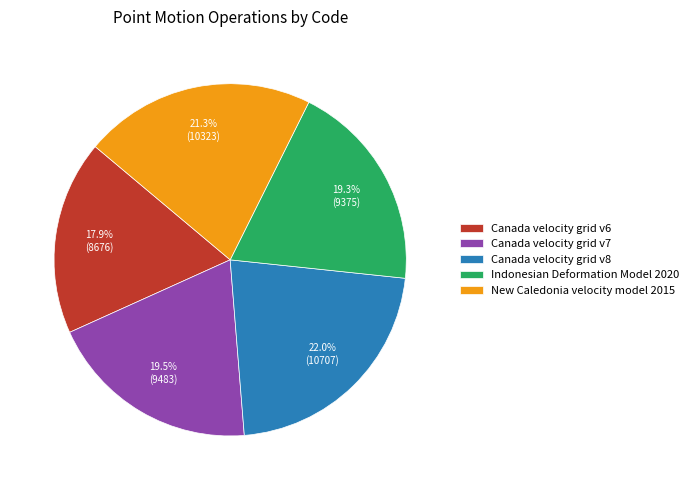

Is it true that Indonesian Deformation Model 2020 is 19% of the pie?

True